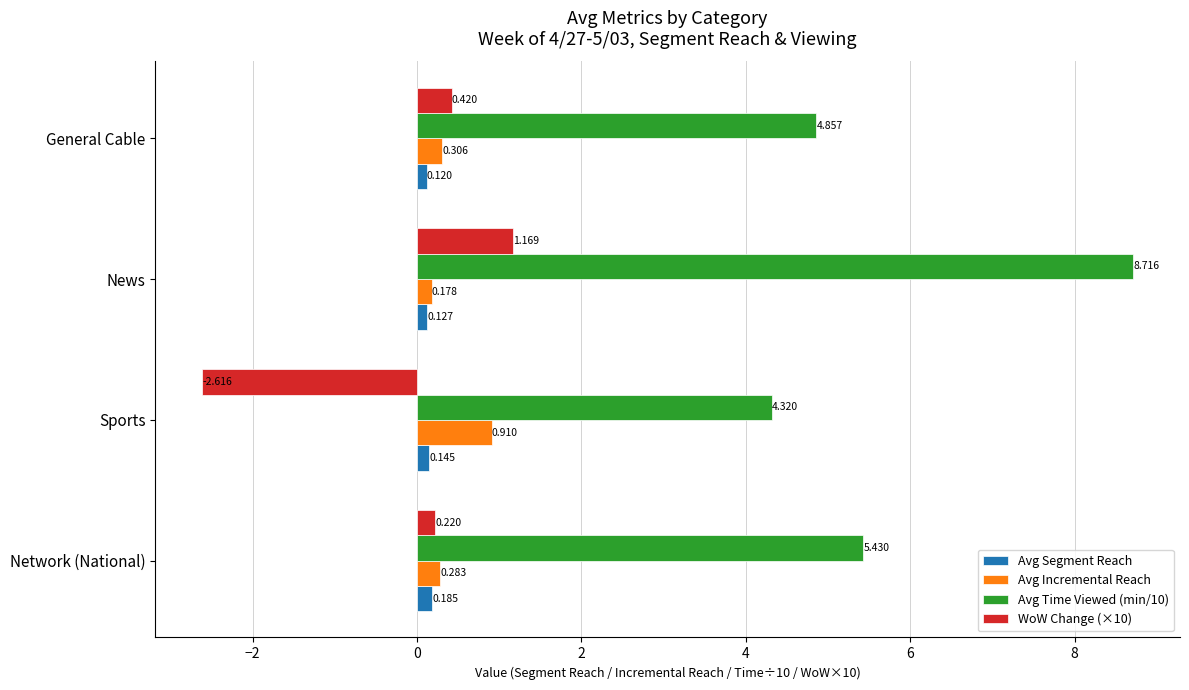

At which label is WoW Change (×10) closest to 0?

Network (National)